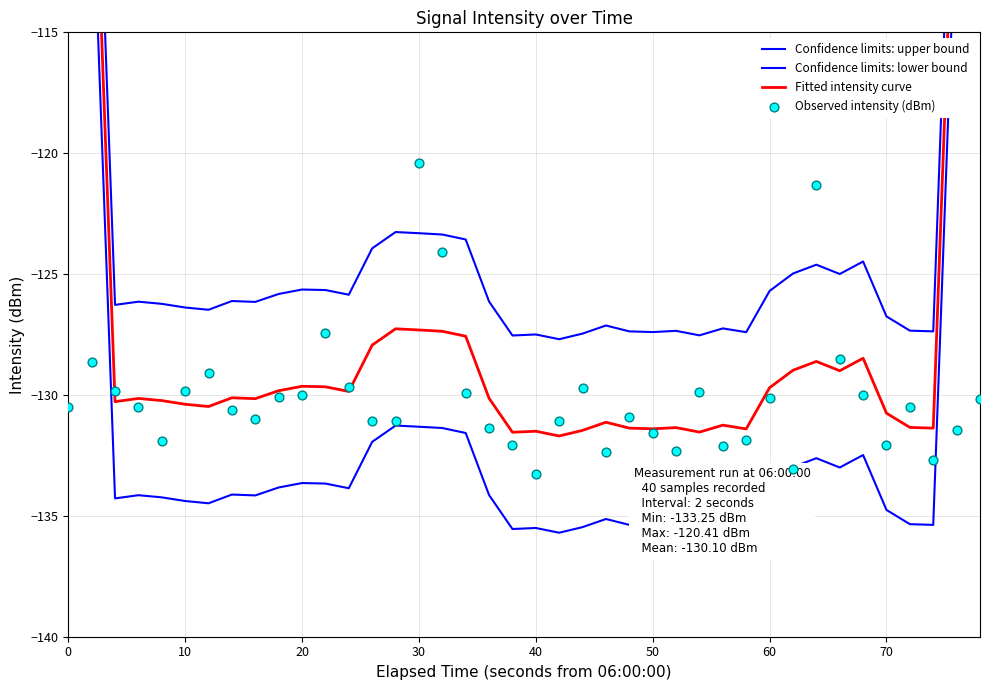

Is the value of Fitted intensity curve at 10 greater than the value of Confidence limits: lower bound at 0?

No